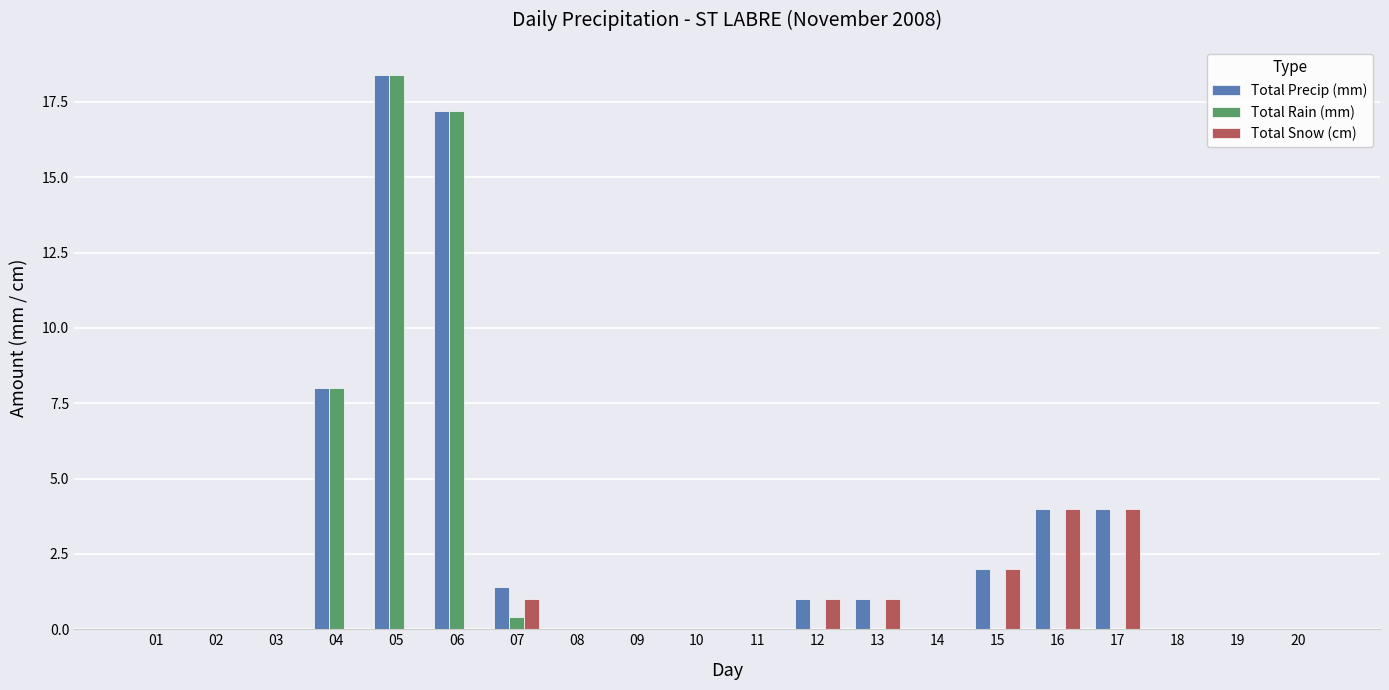

The value of Total Rain (mm) at 06 is 30.2. True or false?

False